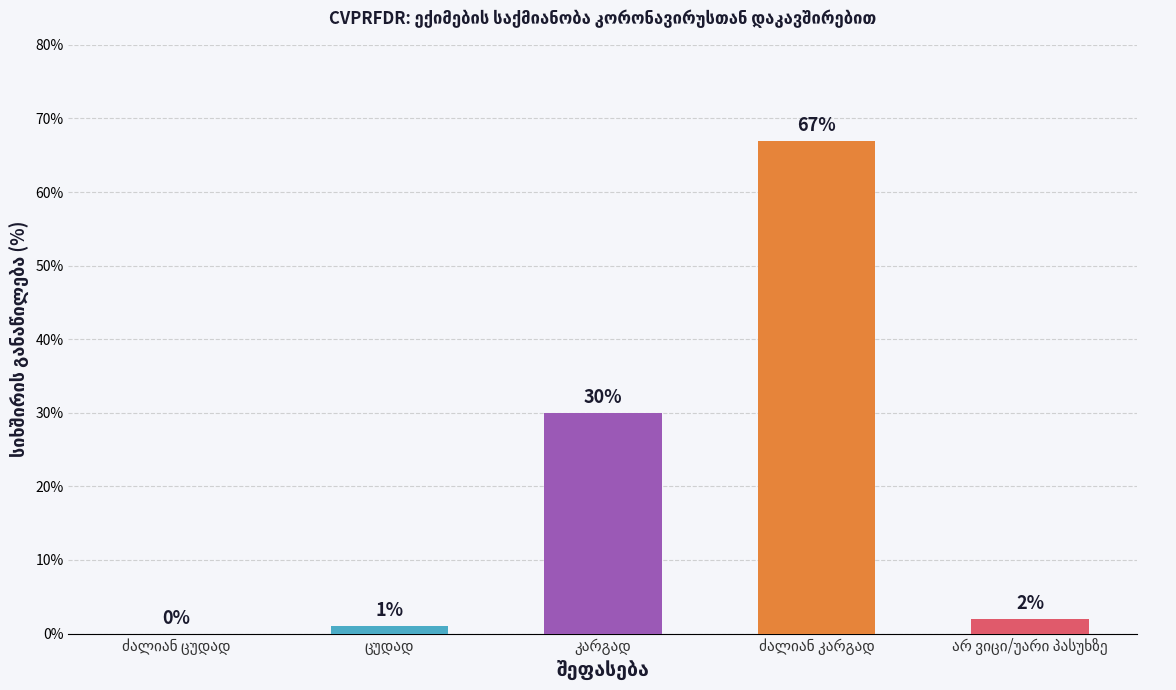

What is the sum of all values?

100